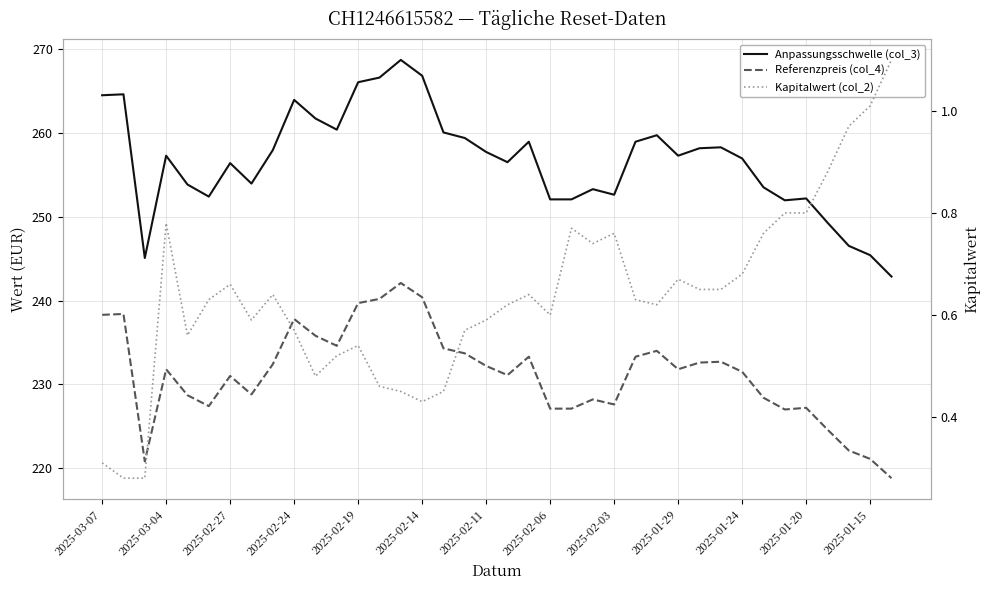

Is it true that Referenzpreis (col_4) equals 240.2 at 13?

True